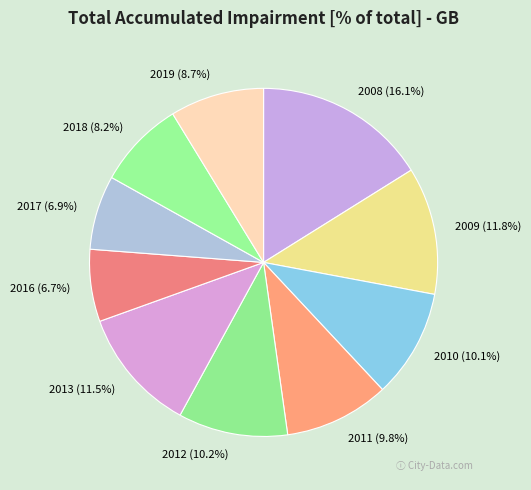

Which has a higher value, 2019 (8.7%) or 2009 (11.8%)?

2009 (11.8%)